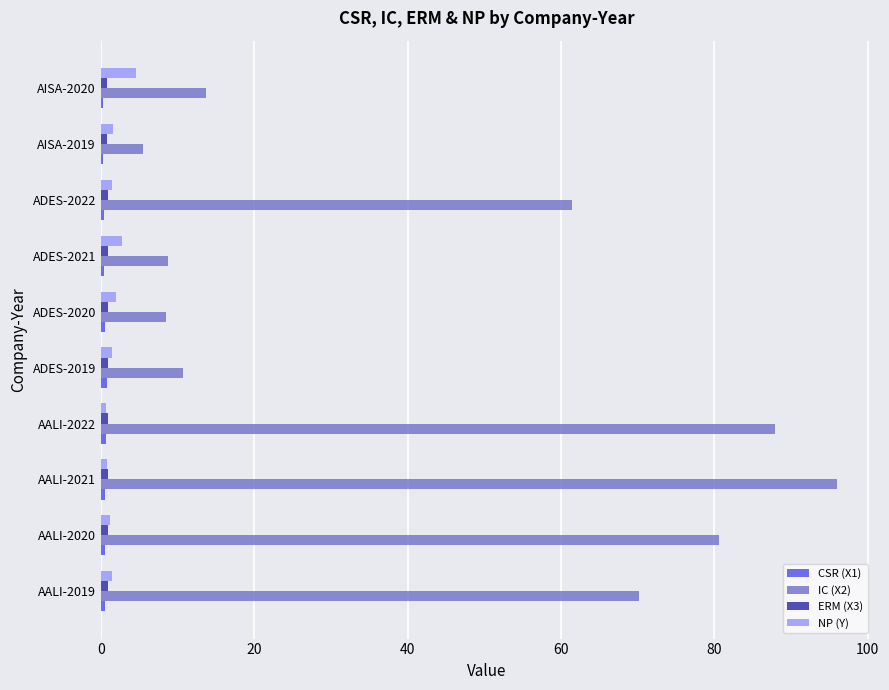

Is the value of IC (X2) at ADES-2019 greater than the value of NP (Y) at ADES-2020?

Yes